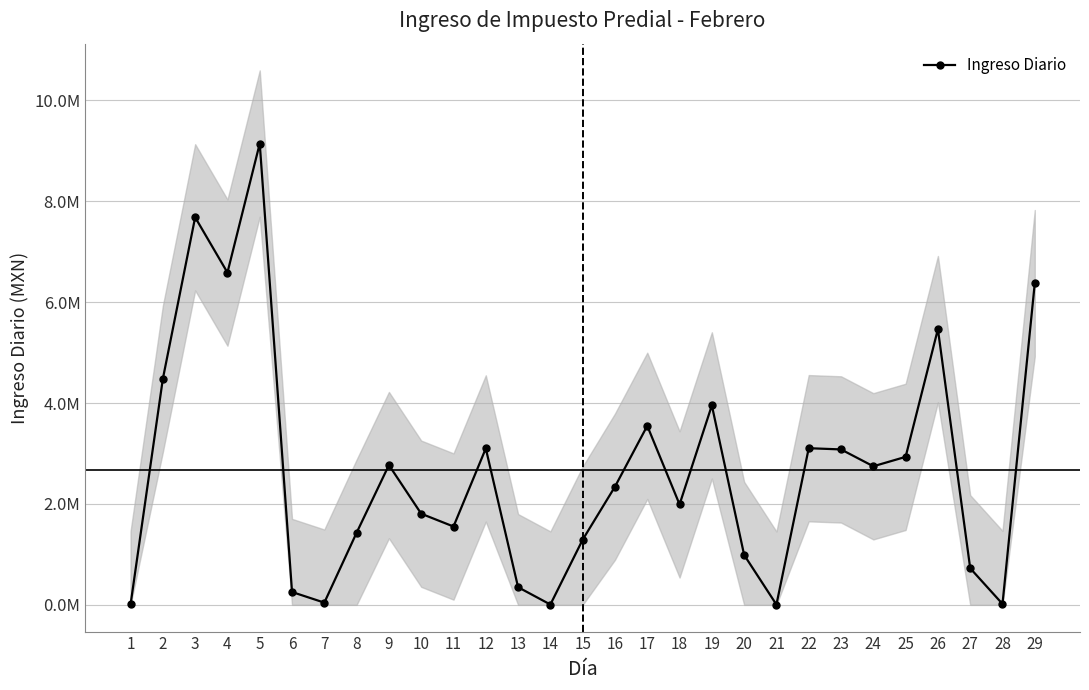

What is the change in value from 3 to 12?

-4580463.2